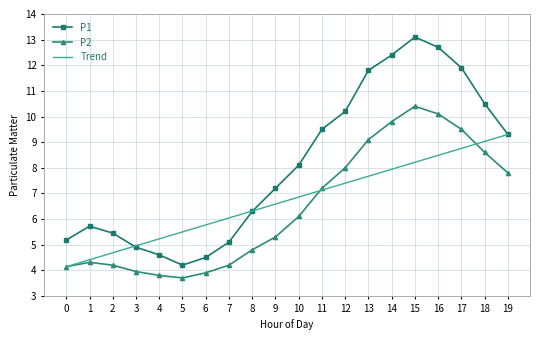

Reading left to right, what are all the values shown in this chart?

P1: 5.2	5.7	5.5	4.9	4.6	4.2	4.5	5.1	6.3	7.2	8.1	9.5	10.2	11.8	12.4	13.1	12.7	11.9	10.5	9.3
P2: 4.1	4.3	4.2	4.0	3.8	3.7	3.9	4.2	4.8	5.3	6.1	7.2	8.0	9.1	9.8	10.4	10.1	9.5	8.6	7.8
Trend: 4.1	4.4	4.7	5.0	5.2	5.5	5.8	6.0	6.3	6.6	6.9	7.1	7.4	7.7	7.9	8.2	8.5	8.8	9.0	9.3